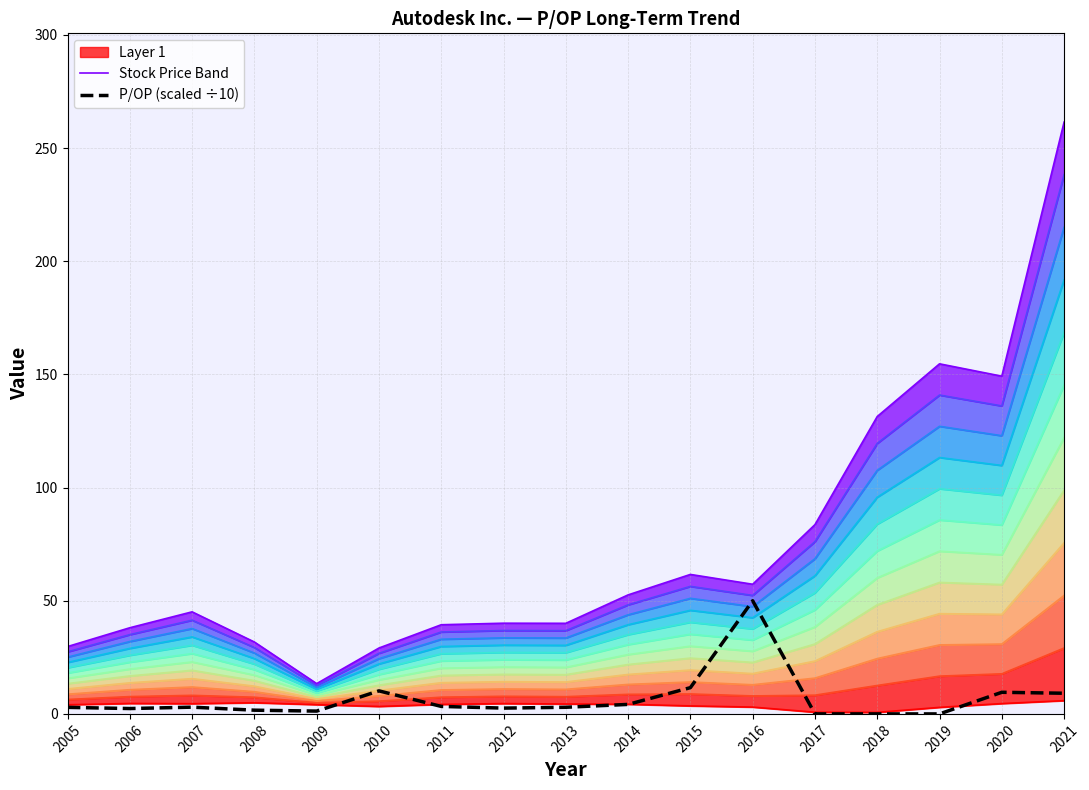

What is the difference between the second highest and minimum values in the P/OP (scaled ÷10) series?

11.6